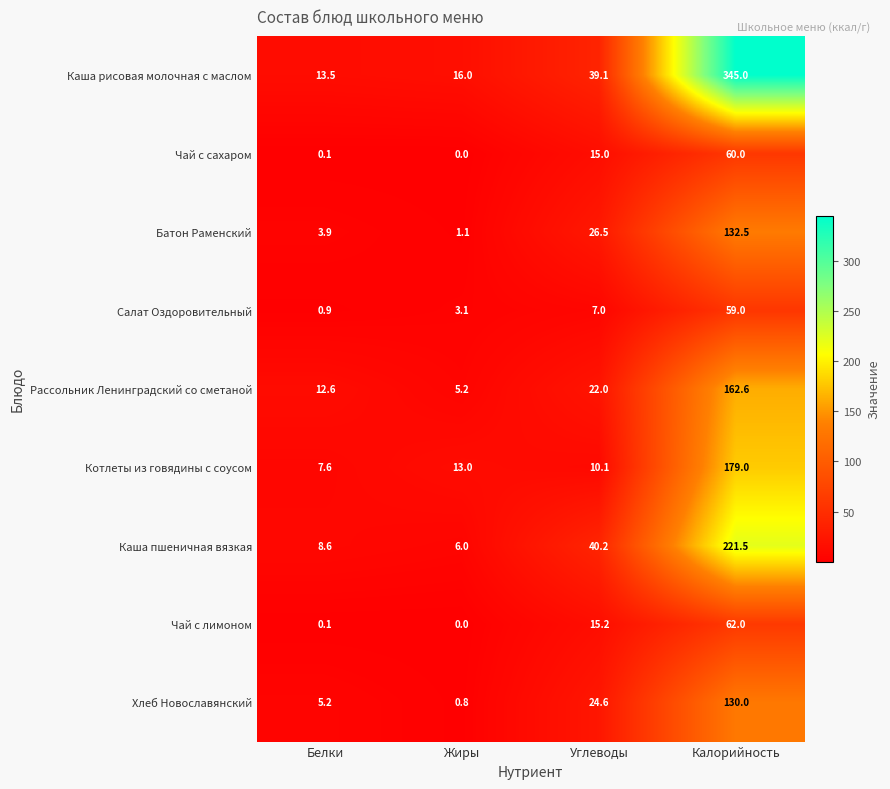

True or false: Каша рисовая молочная с маслом has a value of 16.0 at Жиры.

True